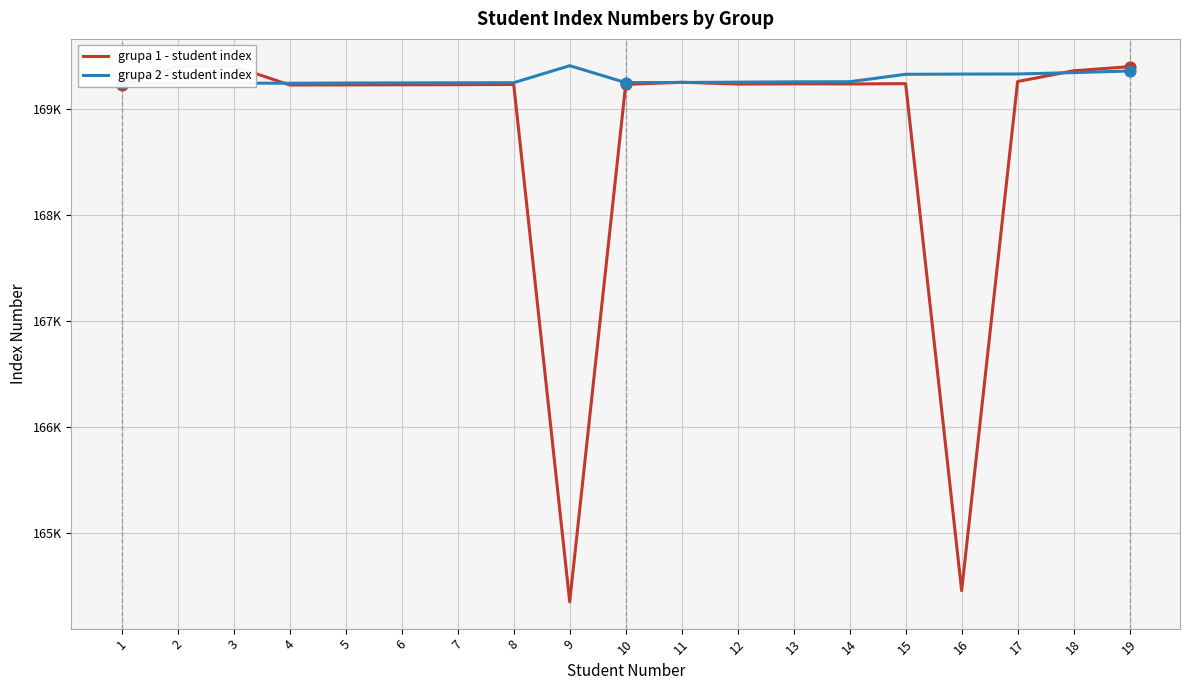

Which series reaches the maximum Y coordinate?

grupa 2 - student index